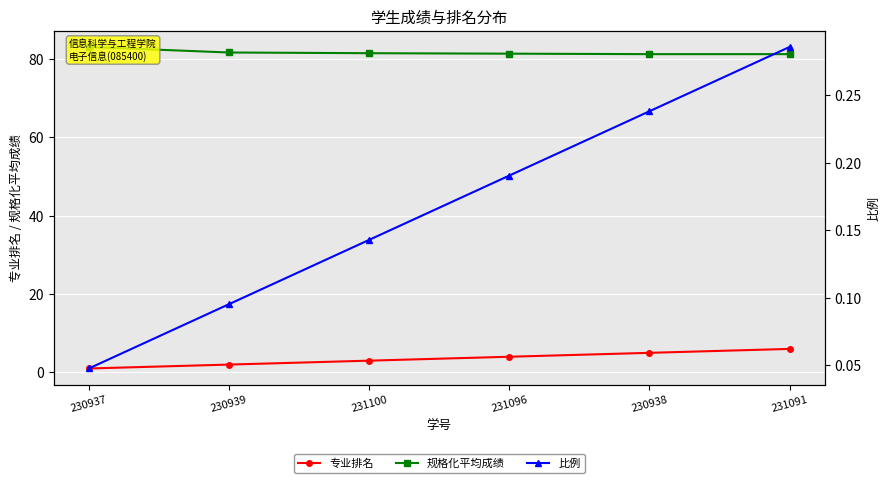

Reading right to left, list all the values displayed in this chart.

专业排名: 231091=6.0	230938=5.0	231096=4.0	231100=3.0	230939=2.0	230937=1.0
规格化平均成绩: 231091=81.3	230938=81.3	231096=81.4	231100=81.5	230939=81.7	230937=83.1
比例: 231091=0.3	230938=0.2	231096=0.2	231100=0.1	230939=0.1	230937=0.0